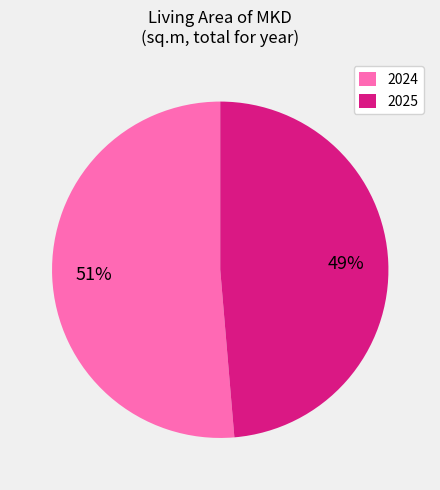

To the nearest percent, what is the average slice percentage?

50%